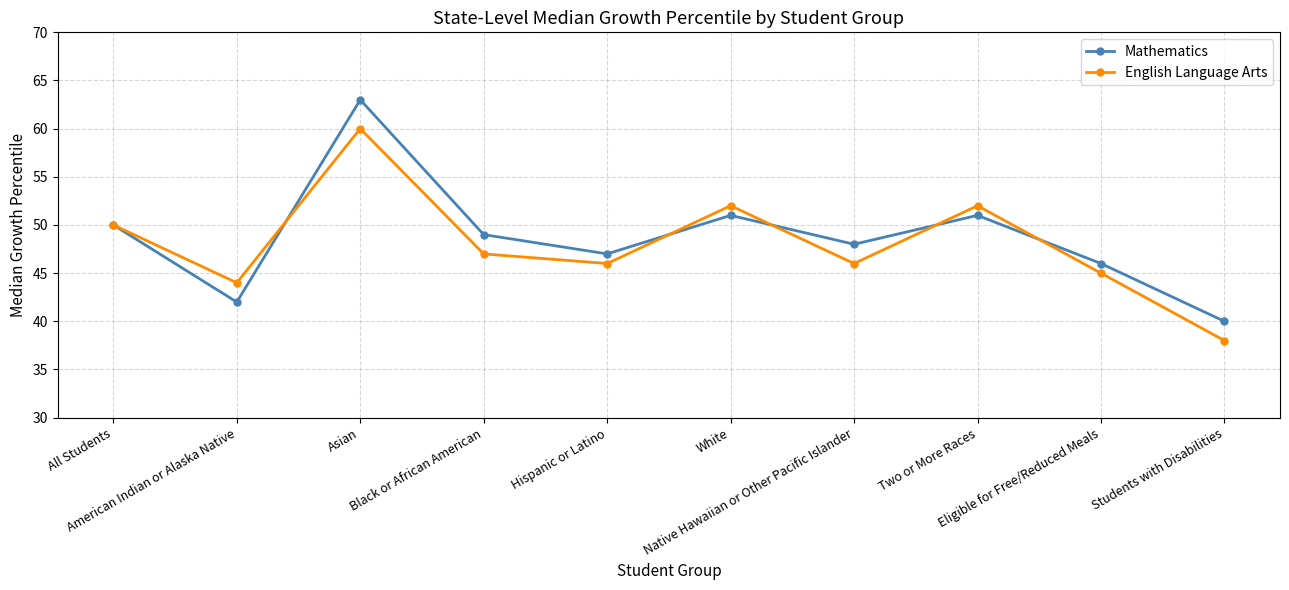

What is the sum of all Mathematics values?

487